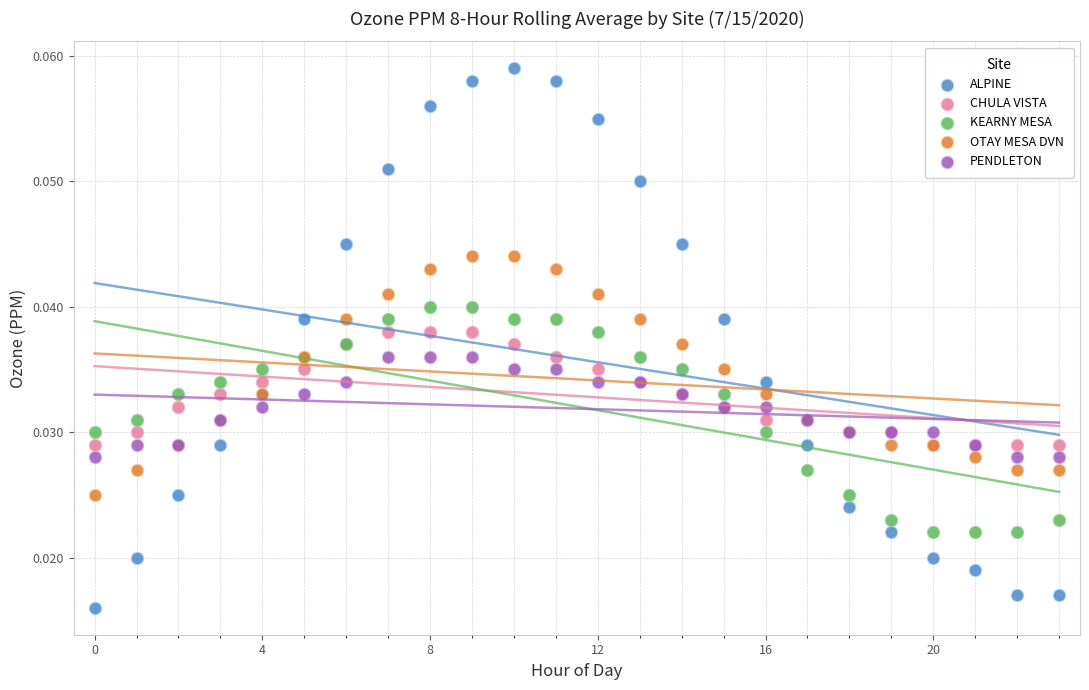

What are all the series names shown in the legend?

ALPINE, CHULA VISTA, KEARNY MESA, OTAY MESA DVN, PENDLETON